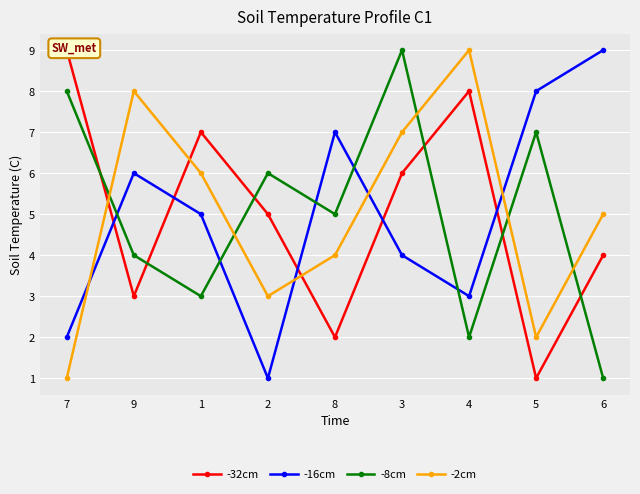

What is the label of the 6th point from the right?

2